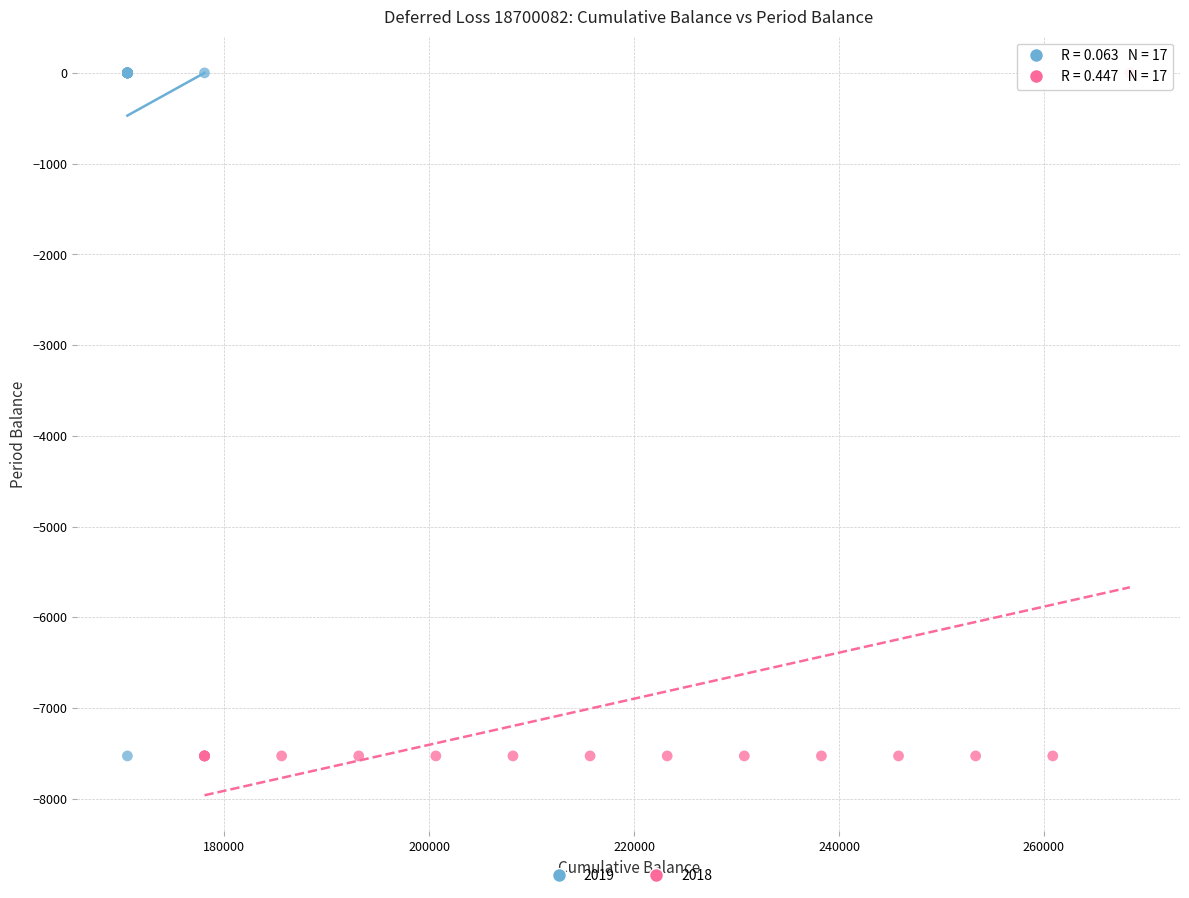

What are all the series names shown in the legend?

2019, 2018